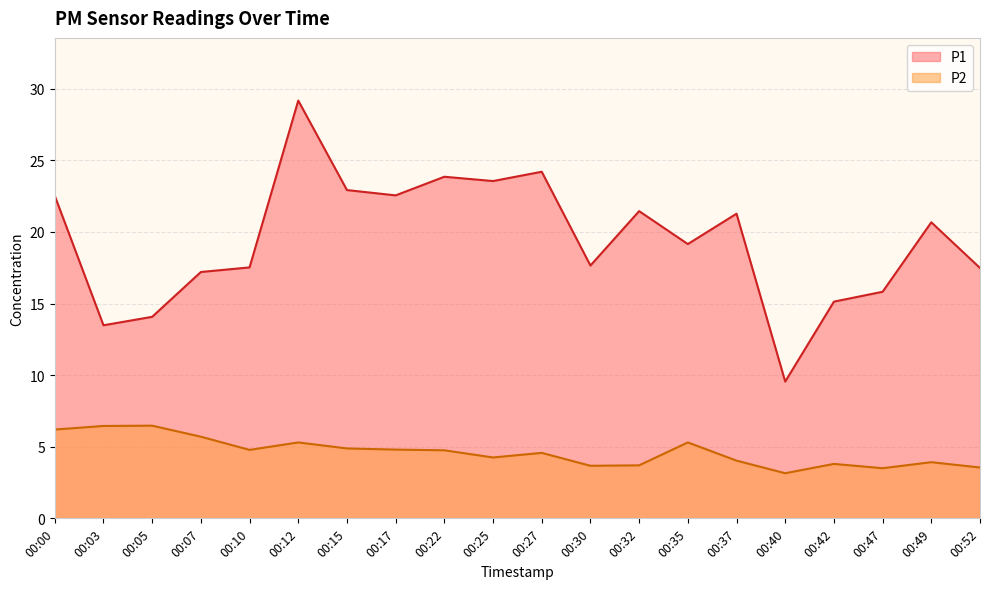

The P2 series shows 10.3 at 00:00. True or false?

False